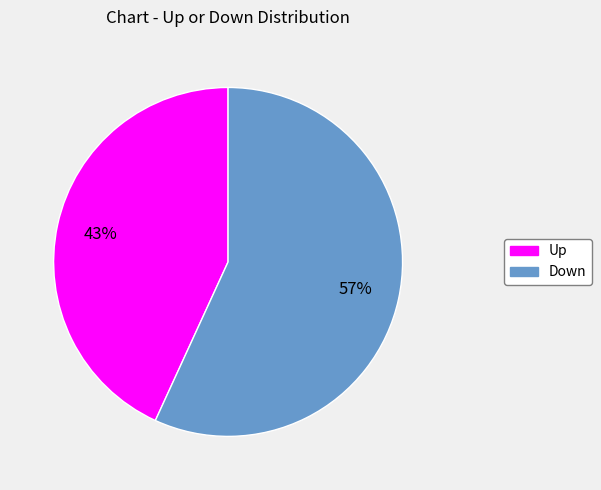

Does any single category account for the majority?

Yes